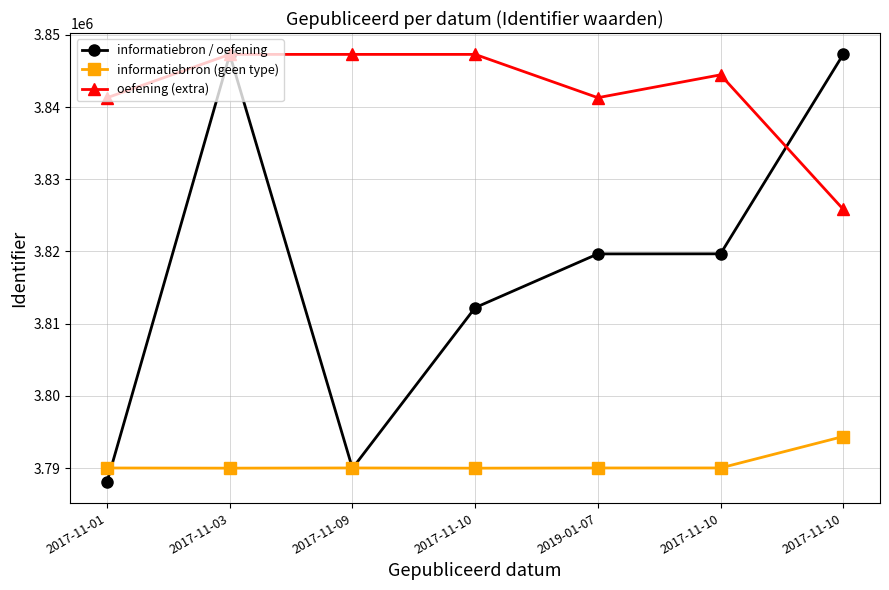

Where is the first local minimum for informatiebrron (geen type)?

2017-11-03